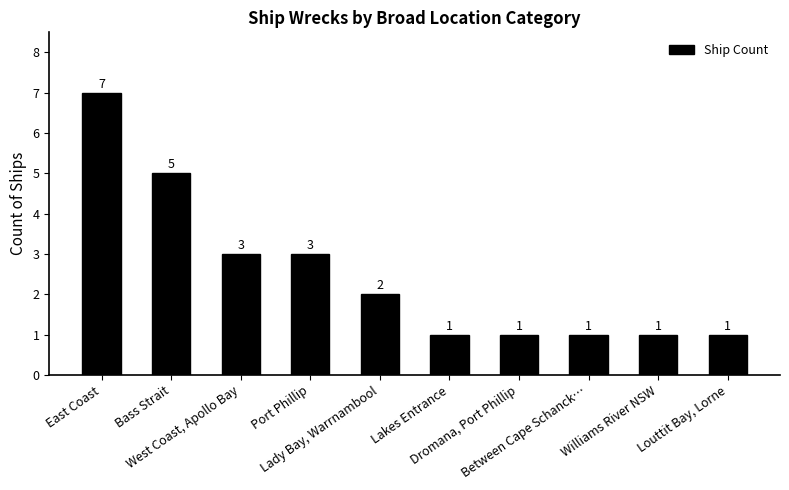

What position from the right is West Coast, Apollo Bay?

8